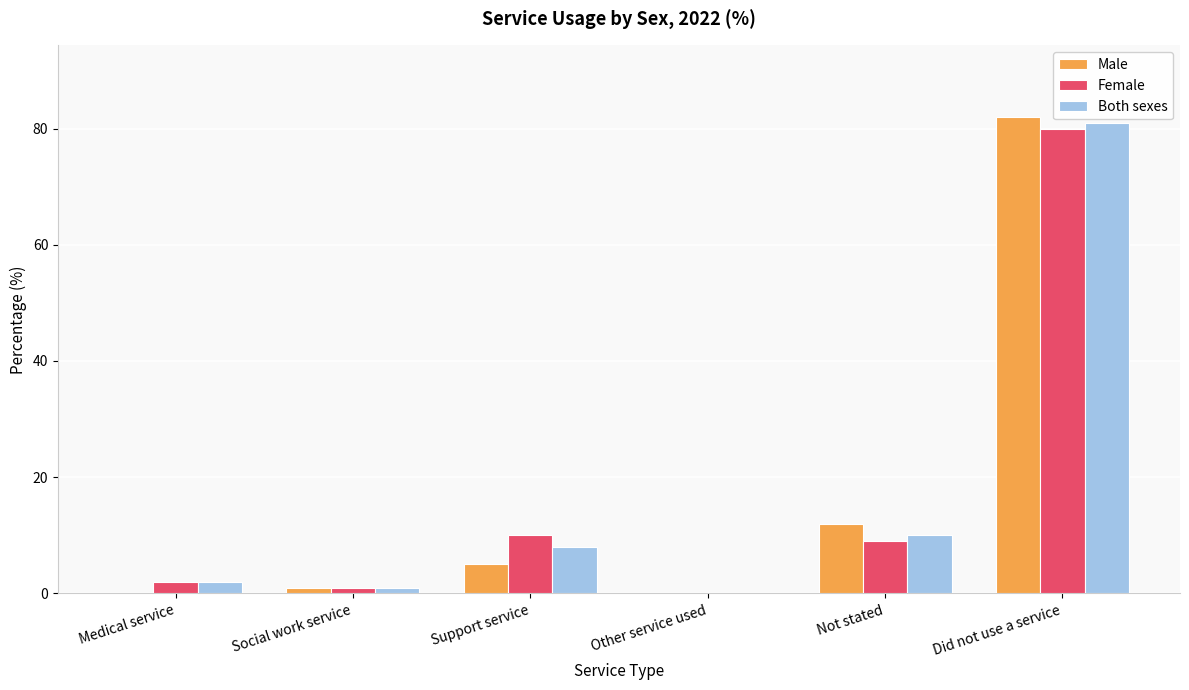

Count the number of categories in the chart.

6